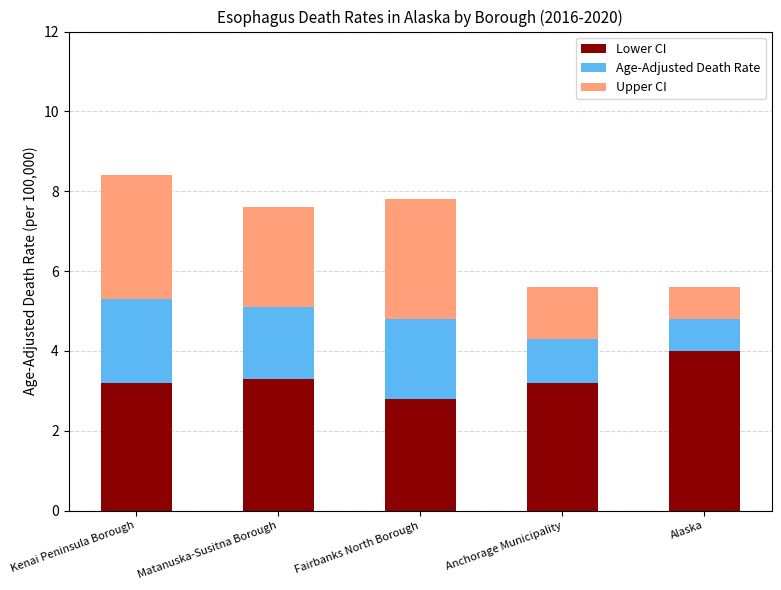

The value of Lower CI at Fairbanks North Borough is 0.7. True or false?

False